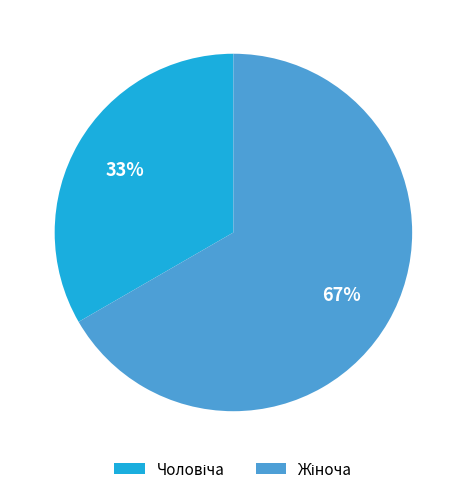

To the nearest percent, what is the average slice percentage?

50%